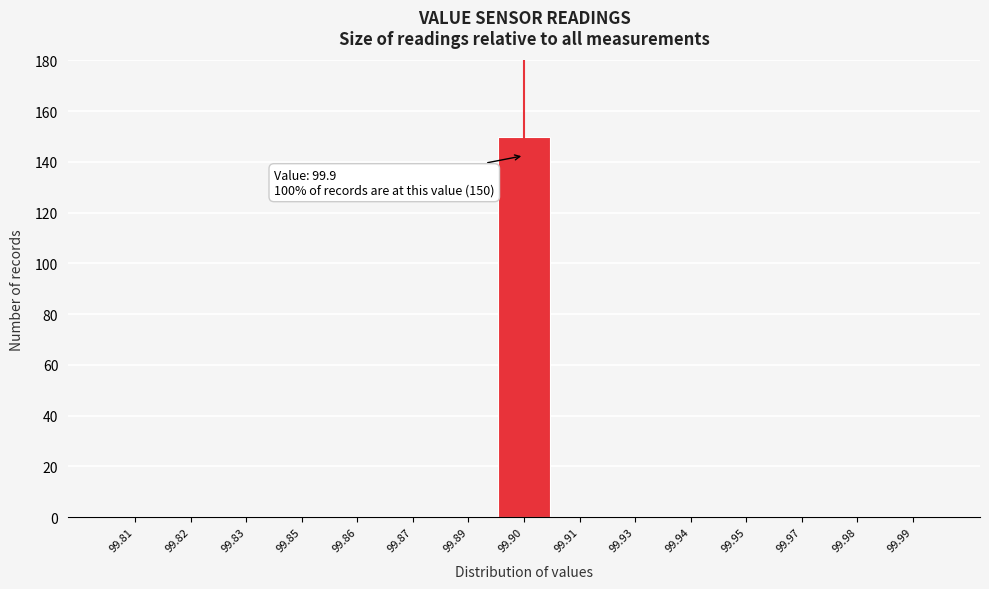

Reading left to right, what are all the values shown in this chart?

99.81=0	99.82=0	99.83=0	99.85=0	99.86=0	99.87=0	99.89=0	99.90=150	99.91=0	99.93=0	99.94=0	99.95=0	99.97=0	99.98=0	99.99=0